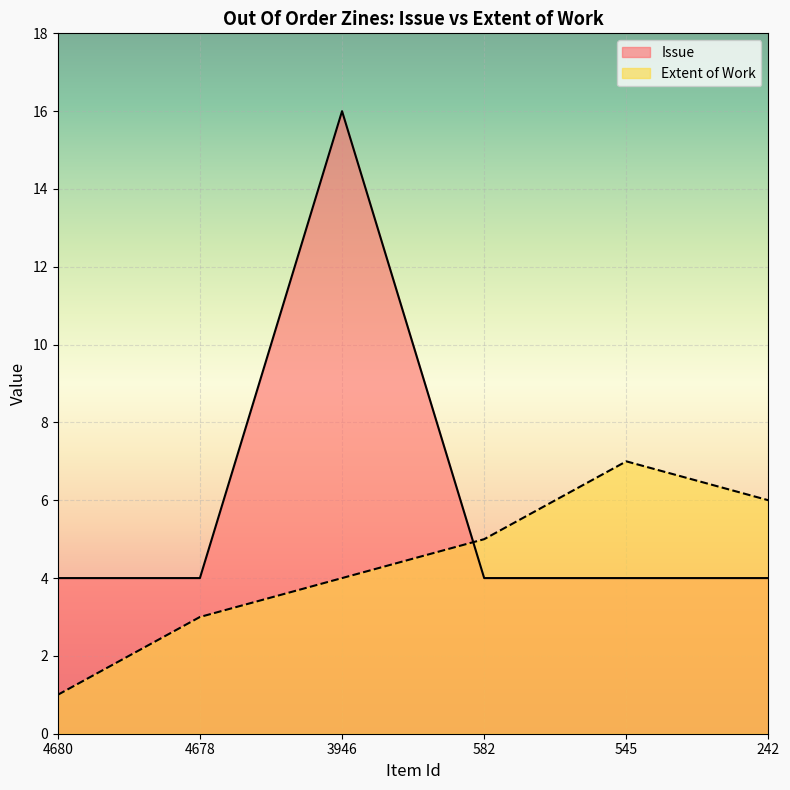

List the series in order of their peak value, highest first.

Issue, Extent of Work